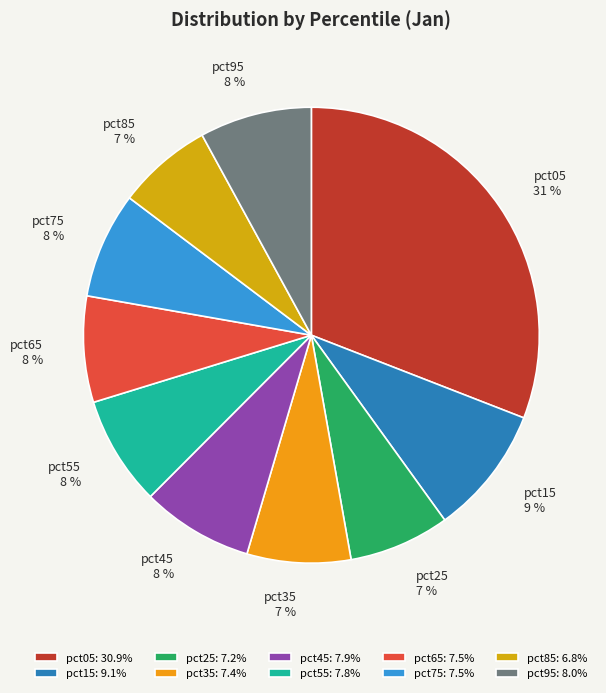

How many segments does this pie chart have?

10